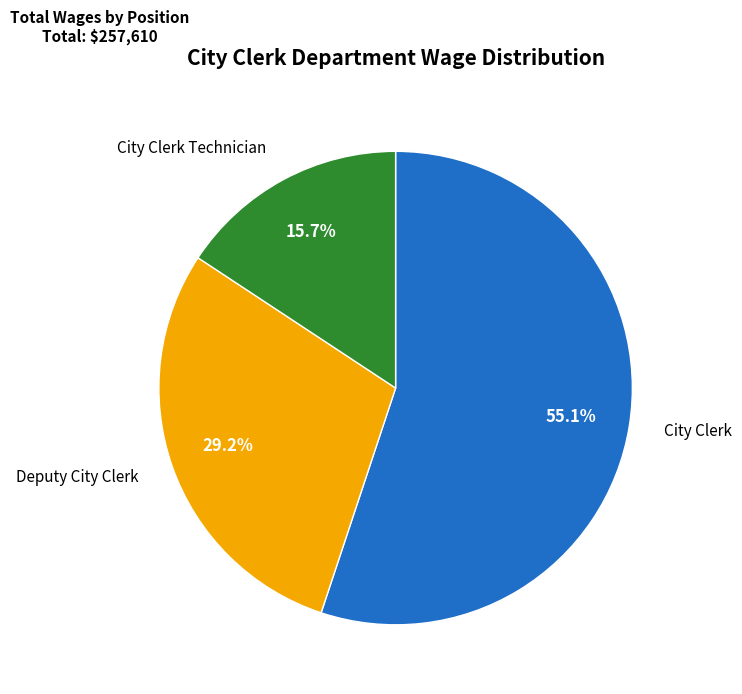

Count the number of slices in the pie.

3